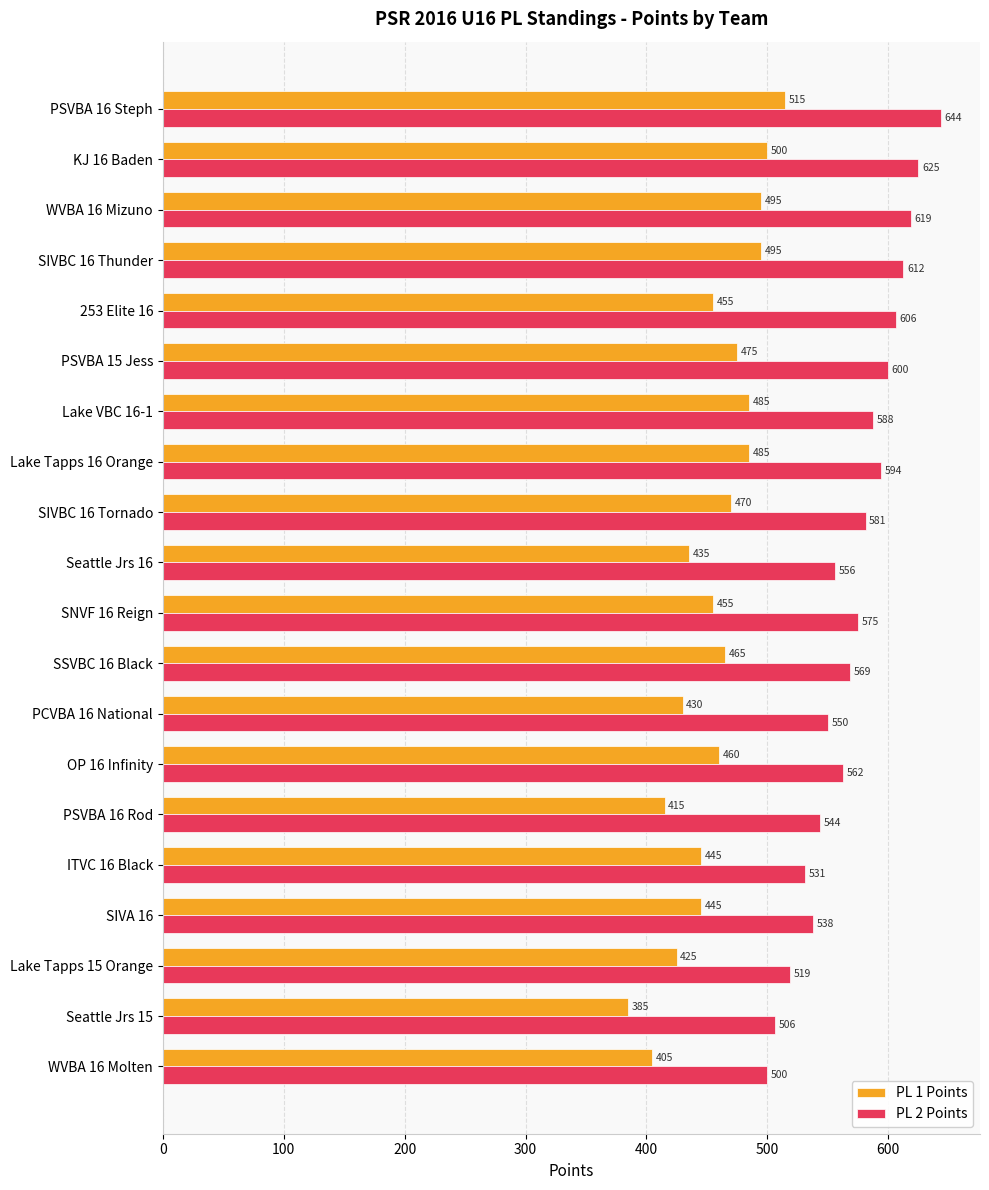

How many data points in PL 2 Points are less than 575?

10